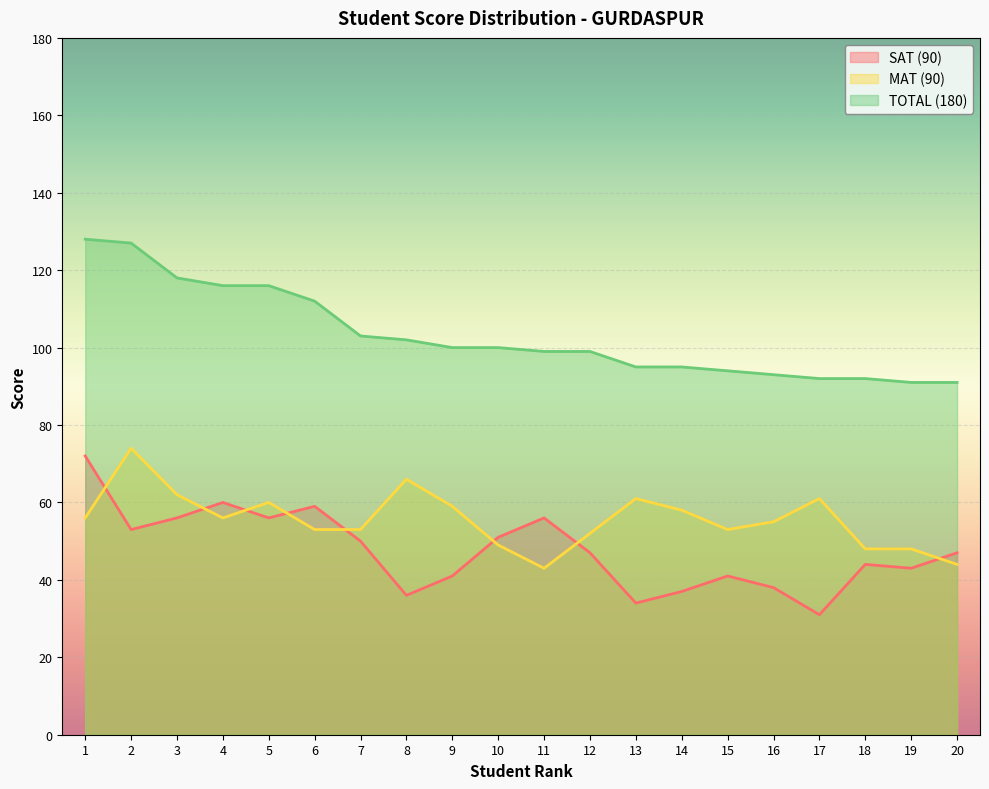

True or false: SAT (90) and TOTAL (180) intersect in this chart.

False